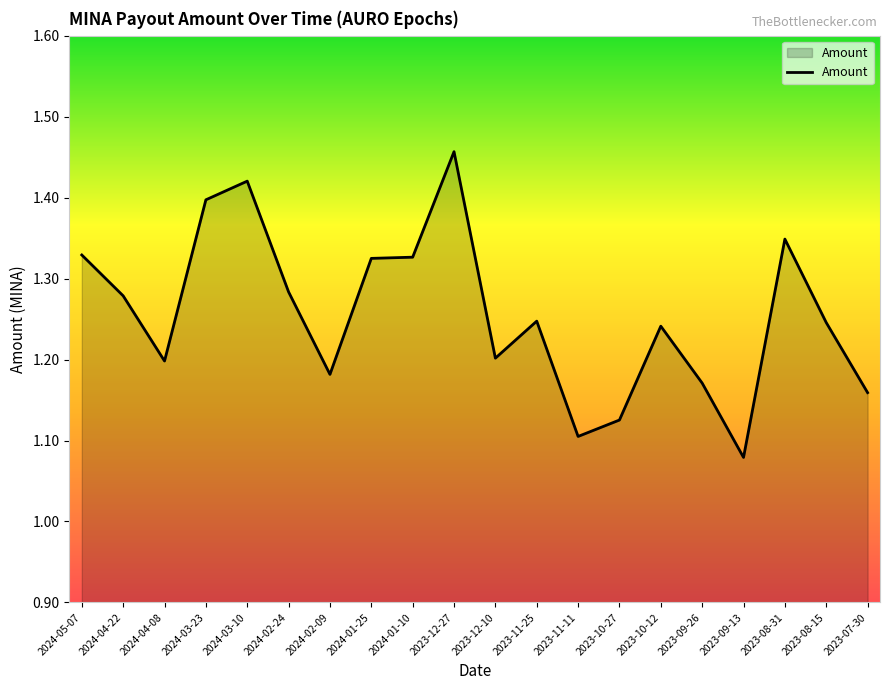

What position from the left is 2024-03-10?

5